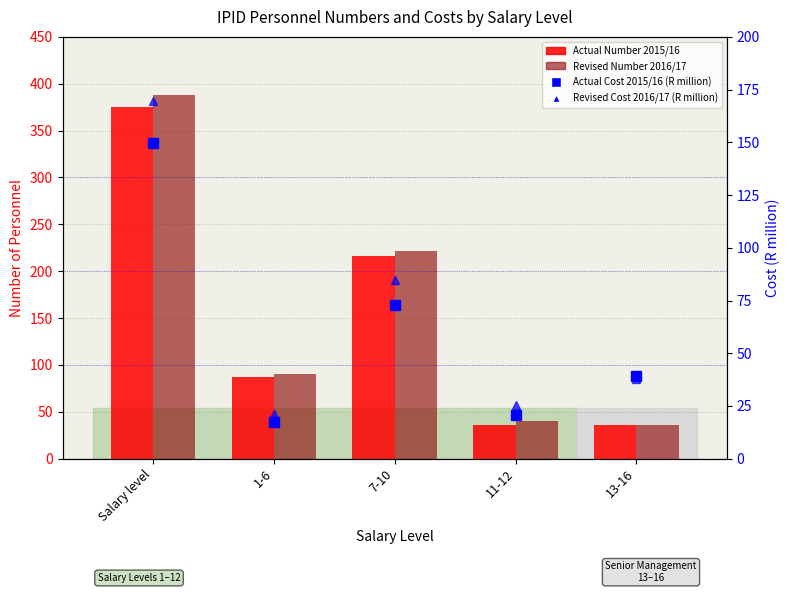

What is the average value of the Revised Number 2016/17 series?

155.2